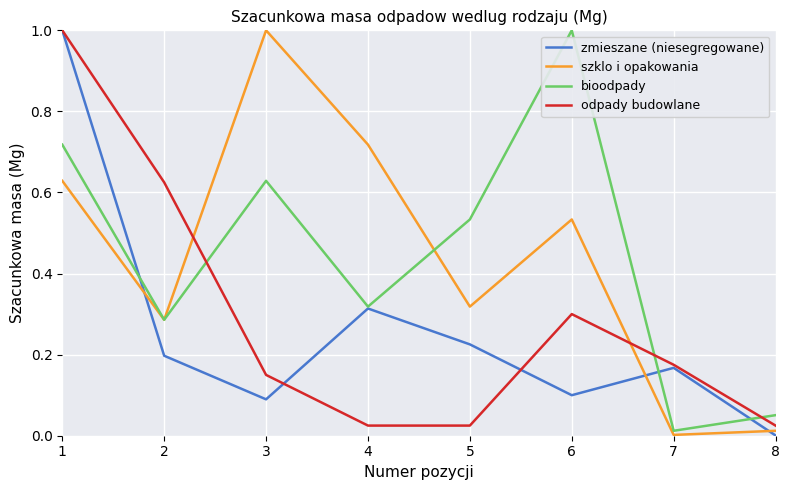

How many interior local valleys does the bioodpady series have?

3